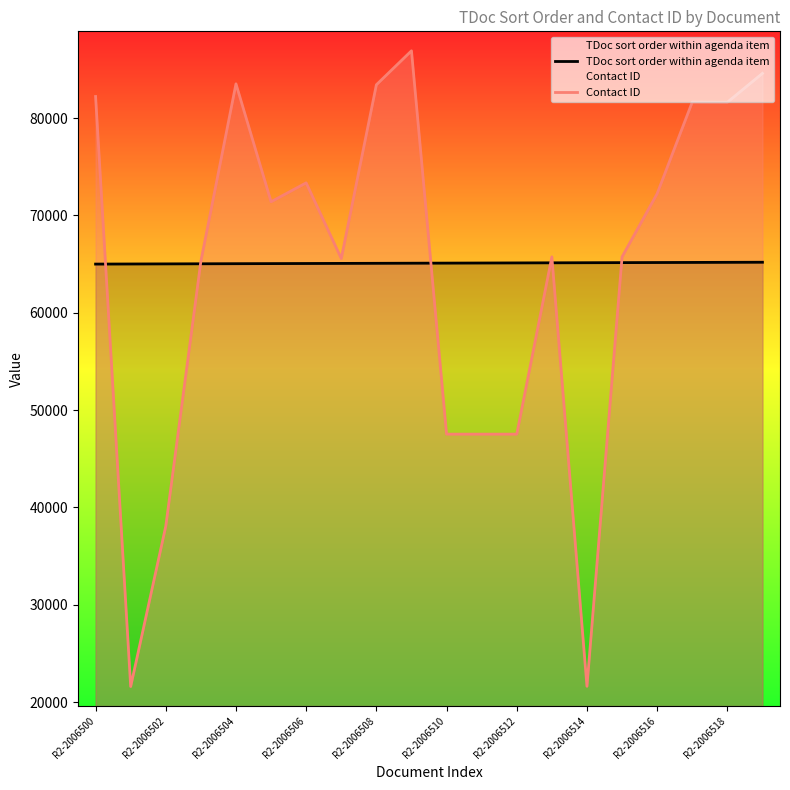

True or false: TDoc sort order within agenda item has a value of 16472 at R2-2006514.

False